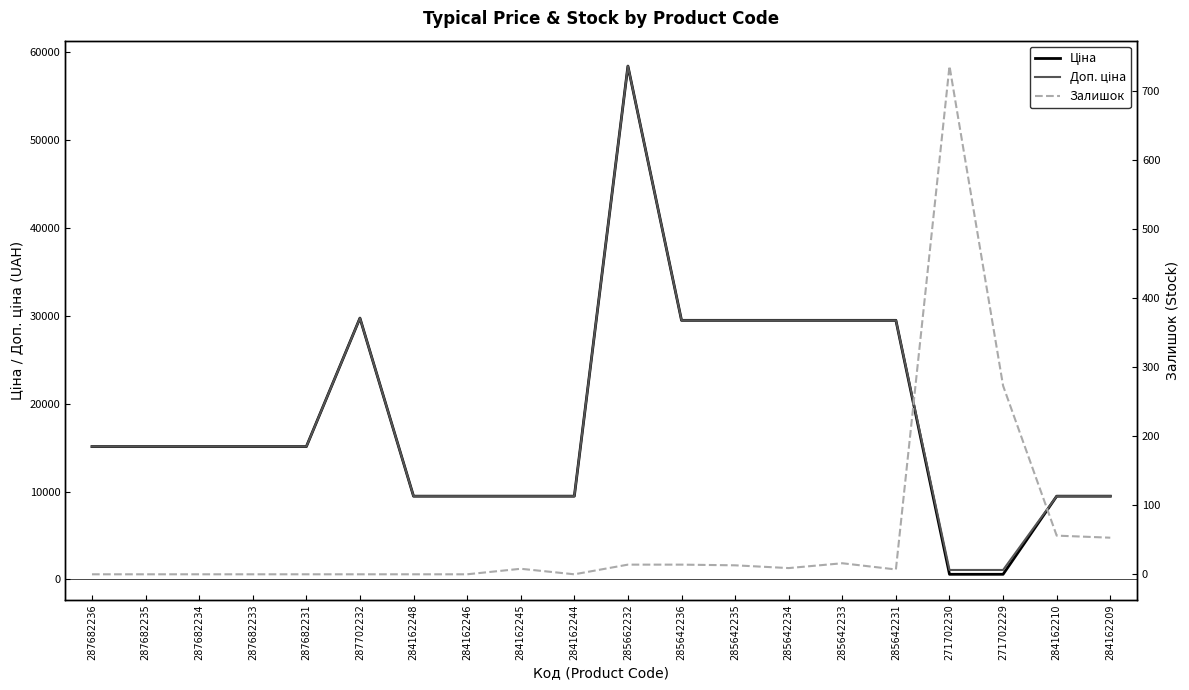

What is the difference between the Доп. ціна values at 284162244 and 287702232?

20267.2